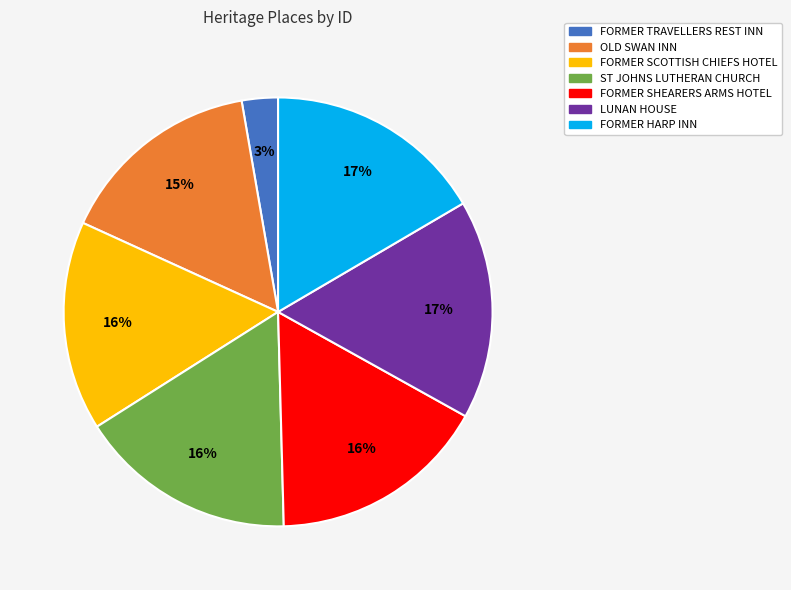

Is the sum of OLD SWAN INN and FORMER SHEARERS ARMS HOTEL greater than half?

No